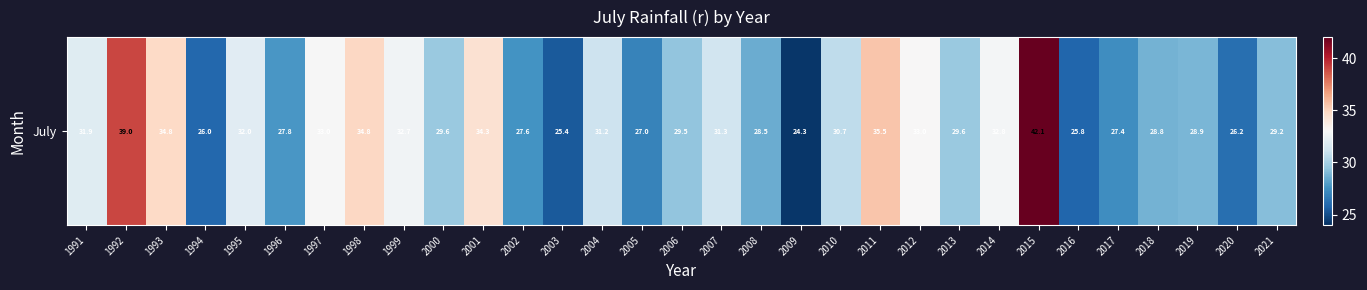

List the labels in order of value, smallest first.

2009, 2003, 2016, 1994, 2020, 2005, 2017, 2002, 1996, 2008, 2018, 2019, 2021, 2006, 2013, 2000, 2010, 2004, 2007, 1991, 1995, 1999, 2014, 1997, 2012, 2001, 1993, 1998, 2011, 1992, 2015